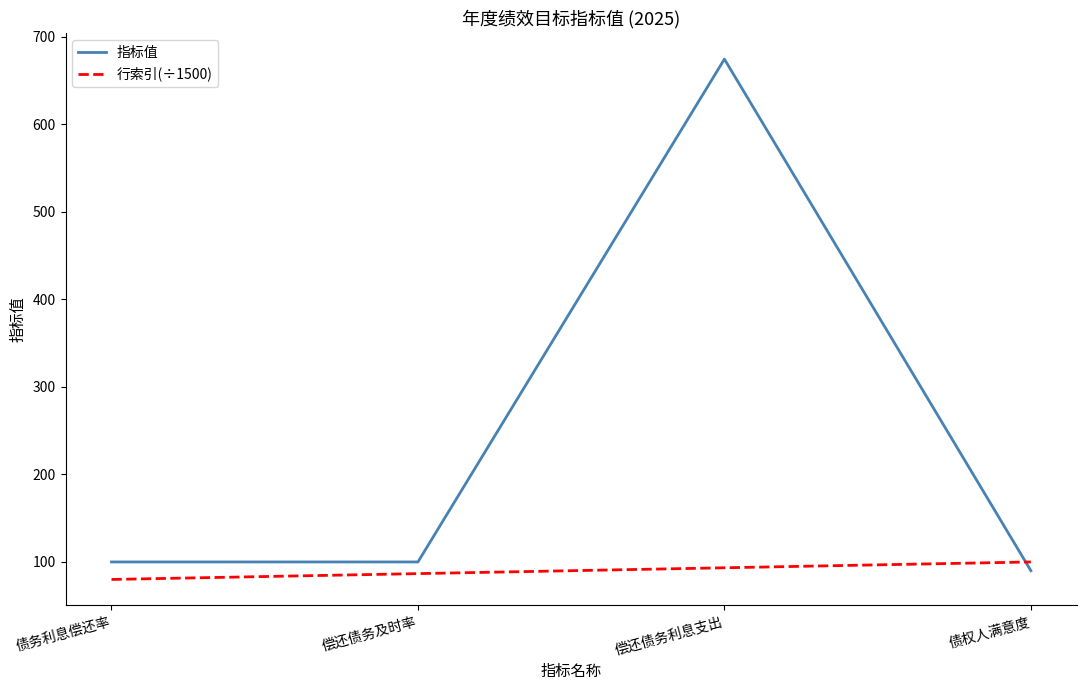

How many lines are shown in the chart?

2